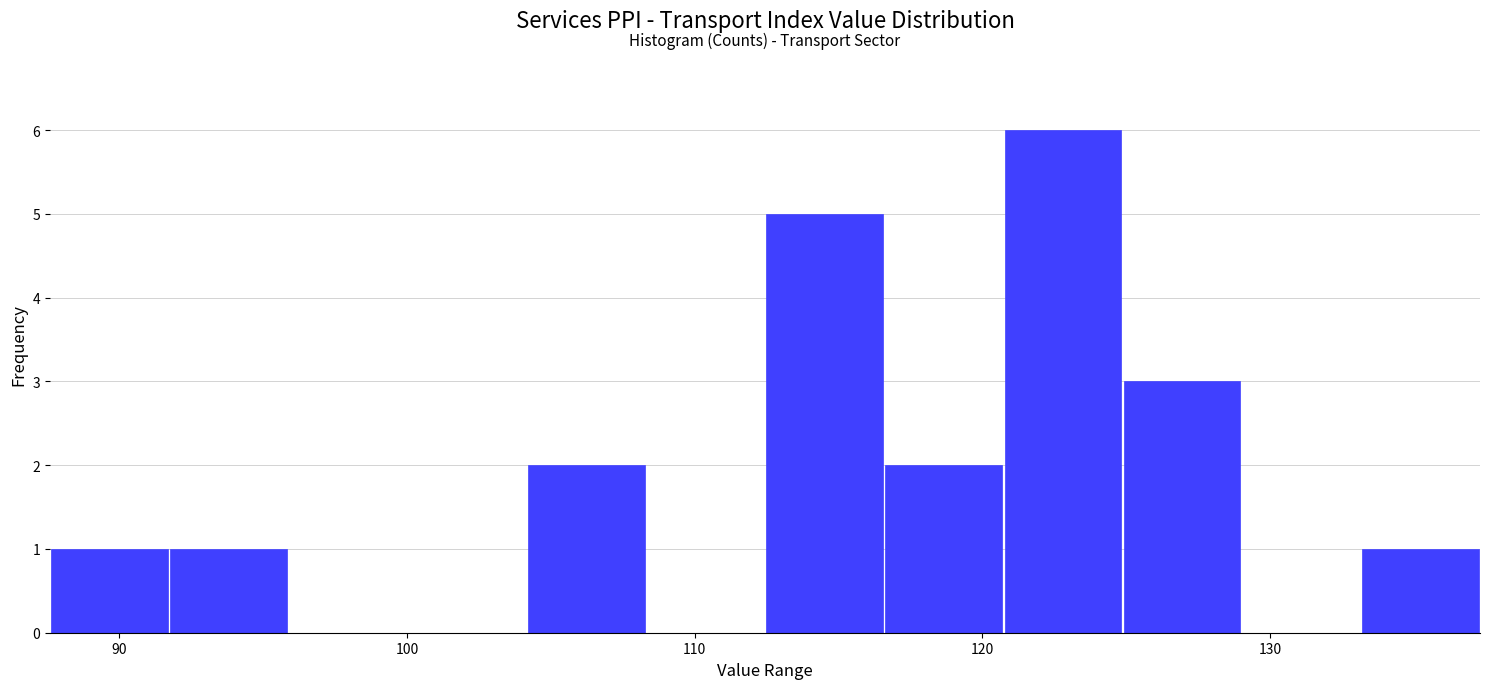

Which range on the x-axis has the tallest bar?

121 to 125